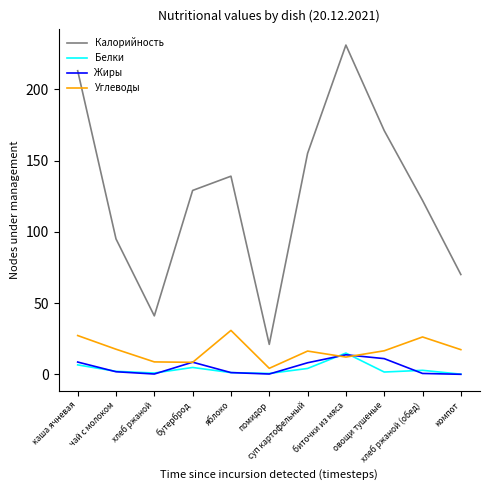

Which series ends up on top after the final intersection of Углеводы and Белки?

Углеводы